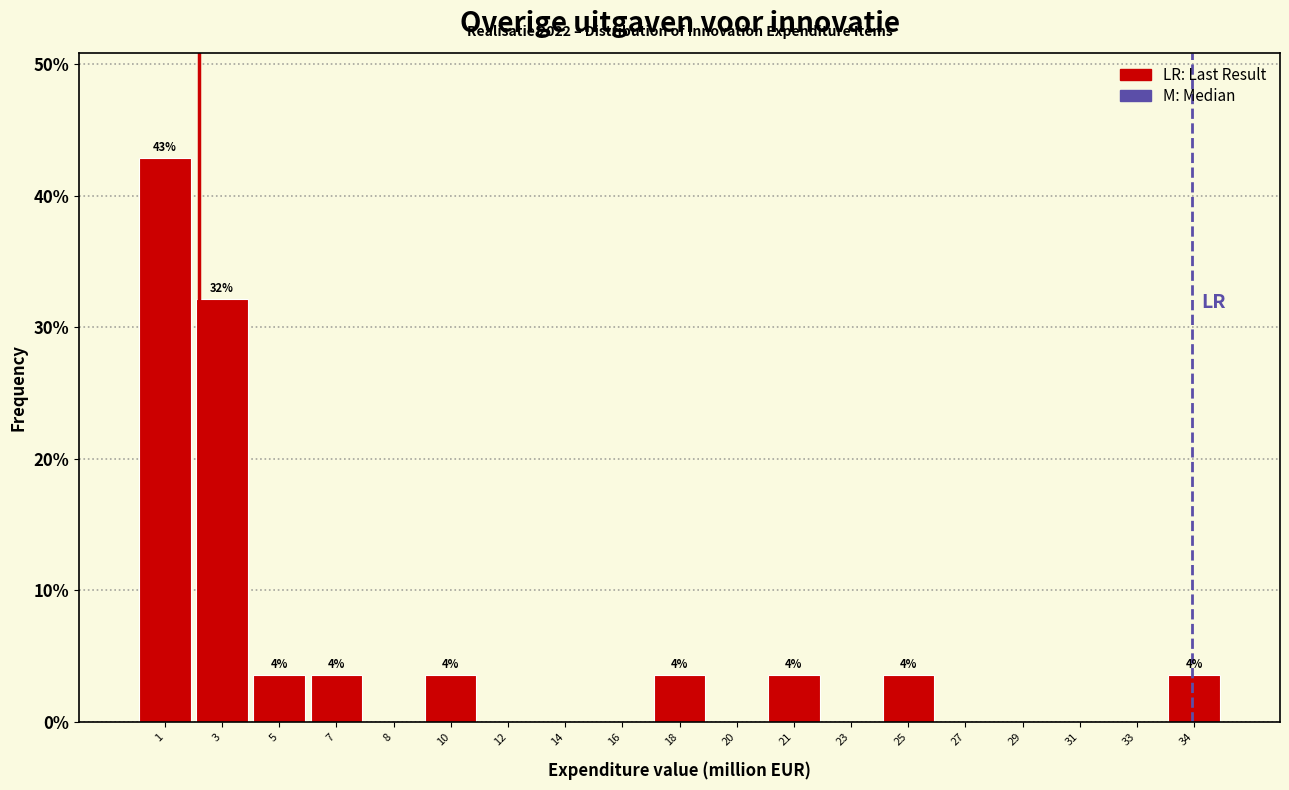

Reading left to right, list all the values displayed in this chart.

1=42.9	3=32.1	5=3.6	7=3.6	8=0.0	10=3.6	12=0.0	14=0.0	16=0.0	18=3.6	20=0.0	21=3.6	23=0.0	25=3.6	27=0.0	29=0.0	31=0.0	33=0.0	34=3.6